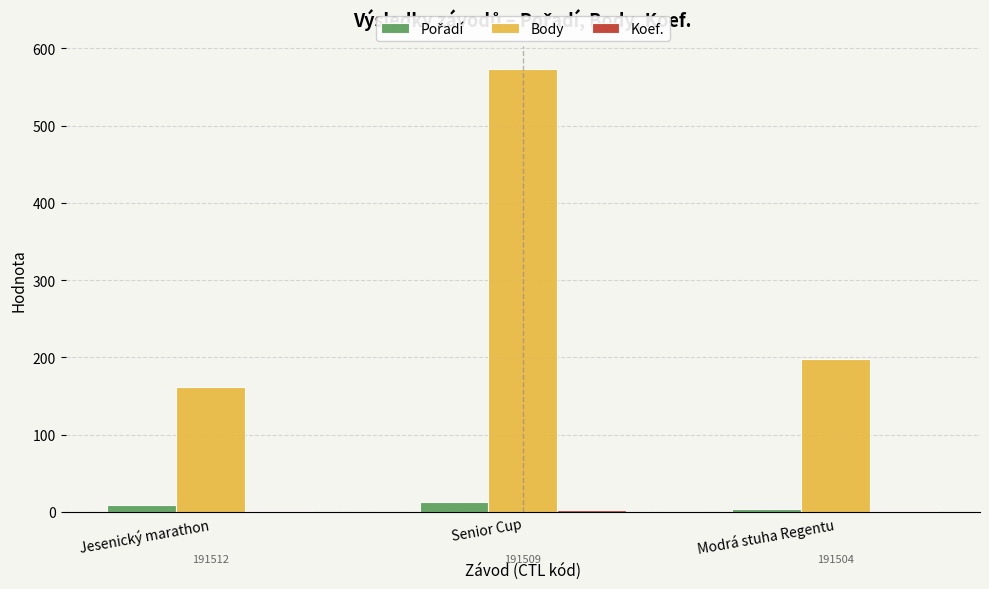

What is the greatest value displayed?

574